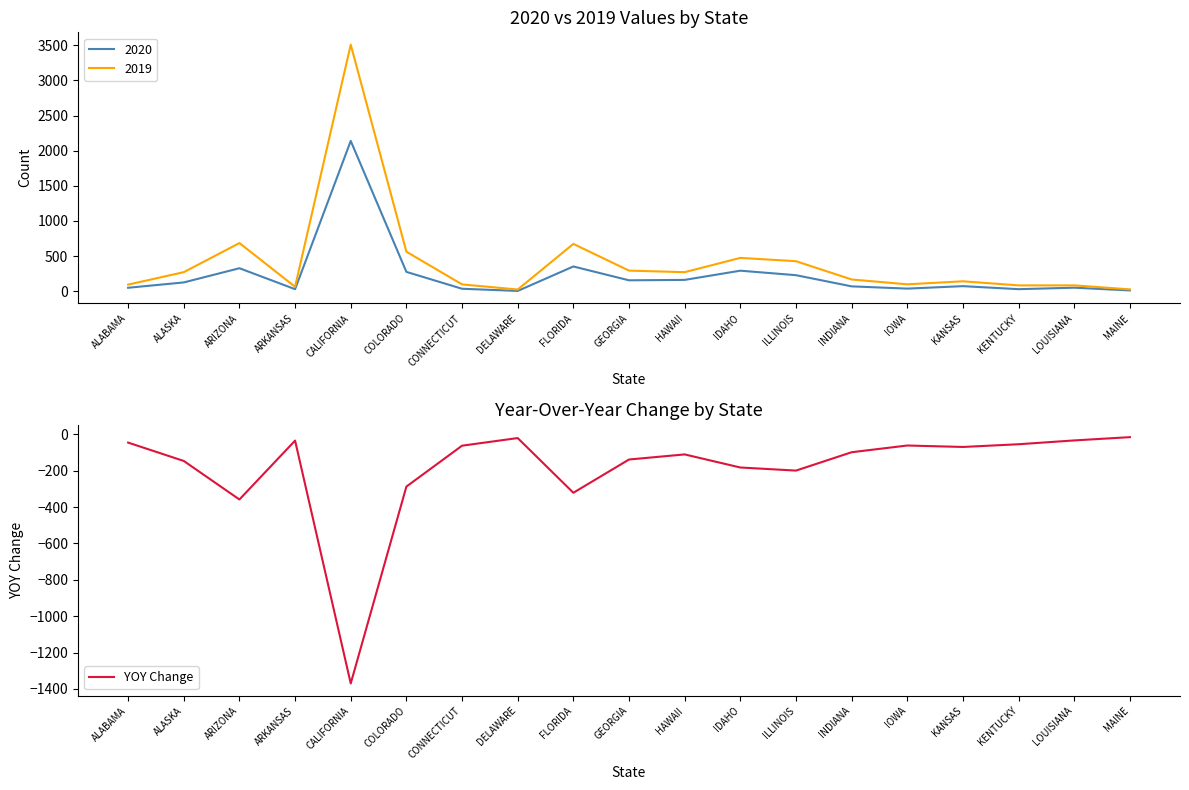

What position from the right is ALABAMA?

19